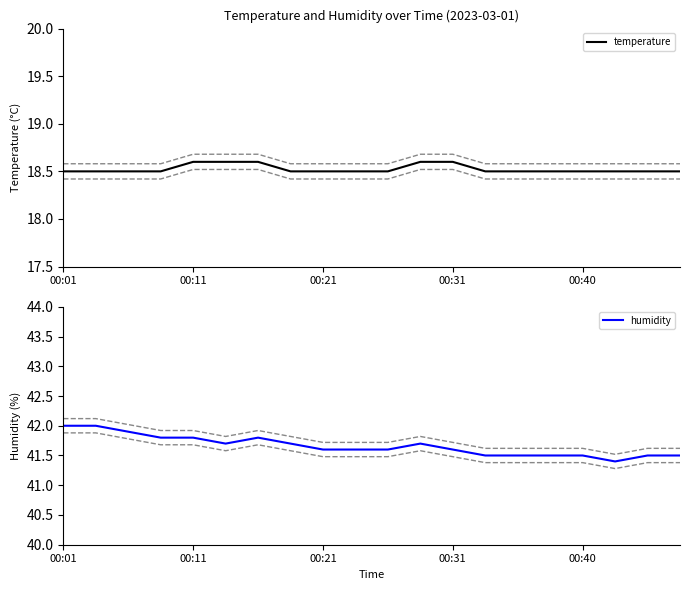

True or false: humidity and temperature intersect in this chart.

False